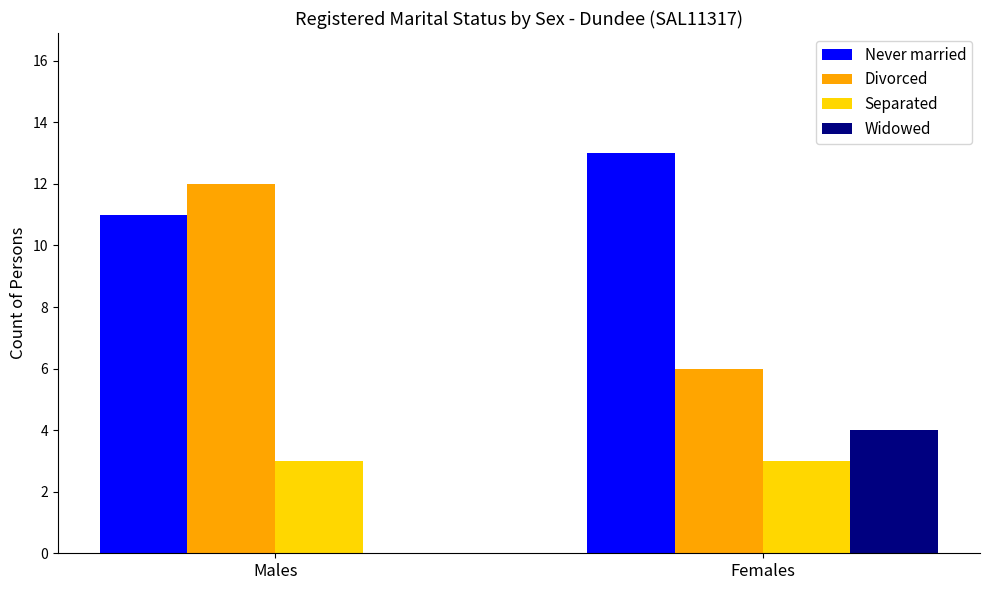

What is the total value across all series at Males?

26